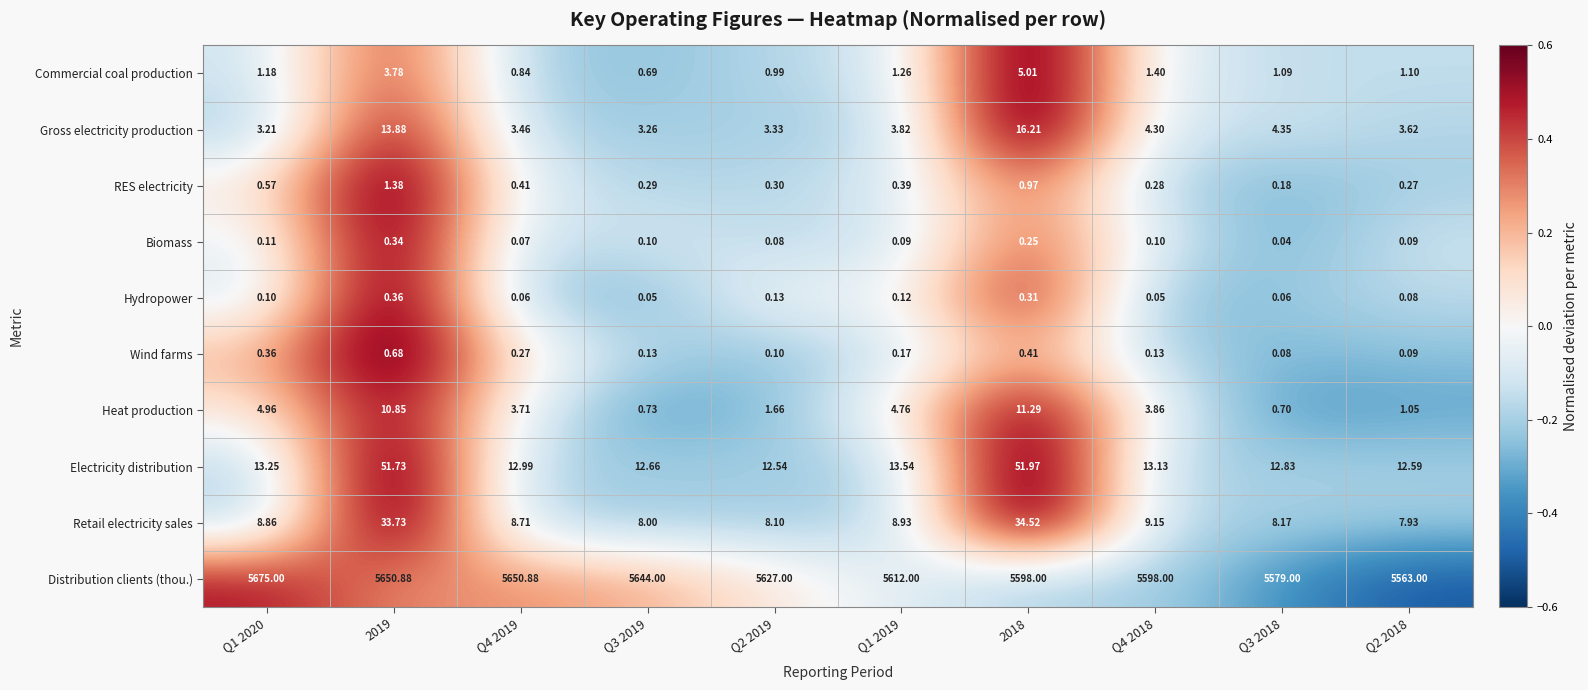

Rank the series by their maximum value, from highest to lowest.

Distribution clients (thou.), Electricity distribution, Retail electricity sales, Gross electricity production, Heat production, Commercial coal production, RES electricity, Wind farms, Hydropower, Biomass